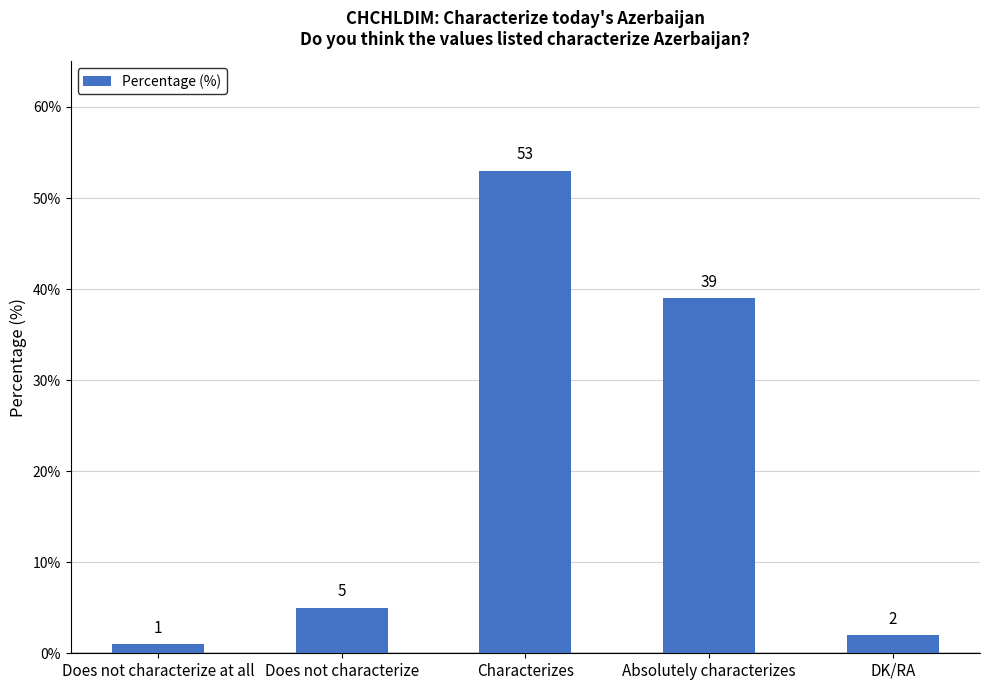

Are the bars grouped side by side (vs. stacked)?

No